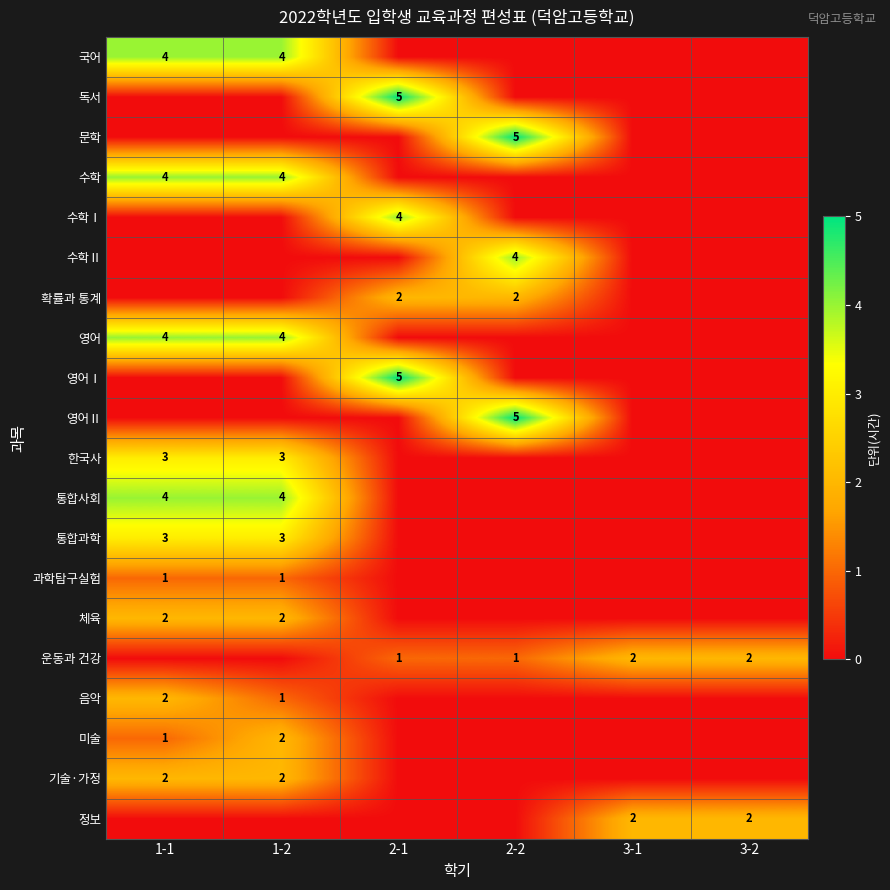

How many data points does each series have?

6